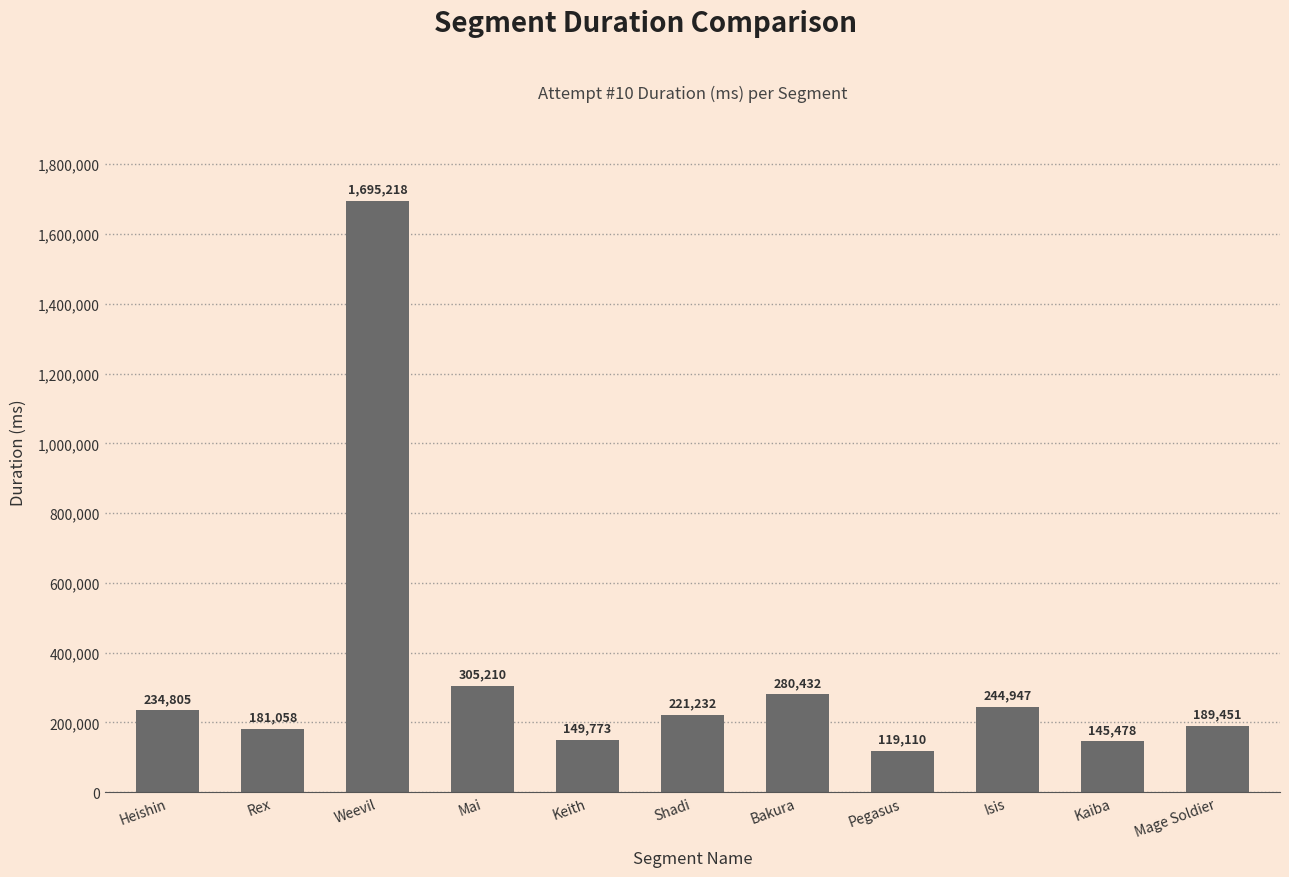

Which has a higher value, Keith or Bakura?

Bakura